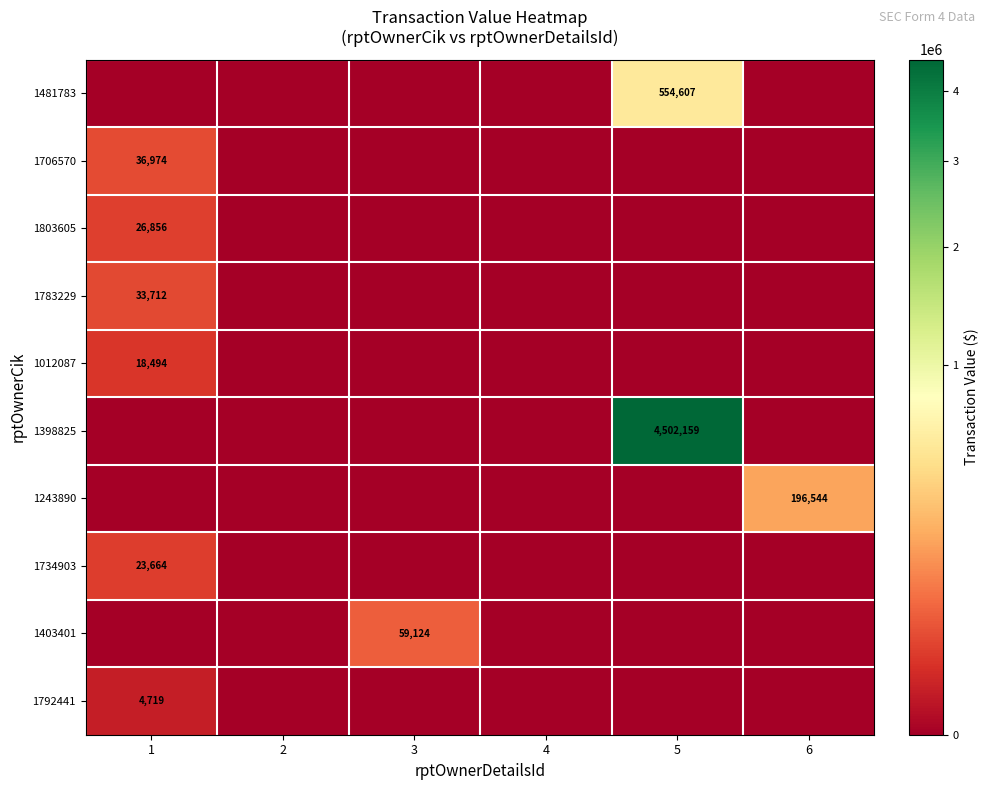

Between 1 and 4, which series saw the biggest shift?

1706570